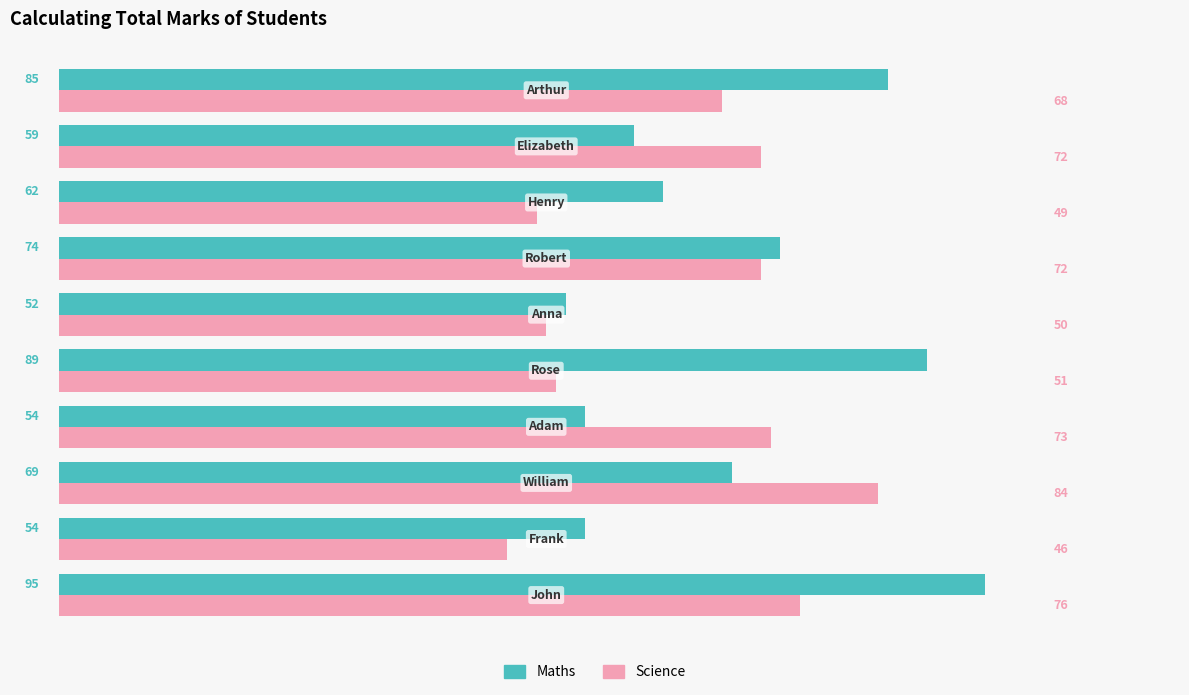

What is the sum of all Science values?

641